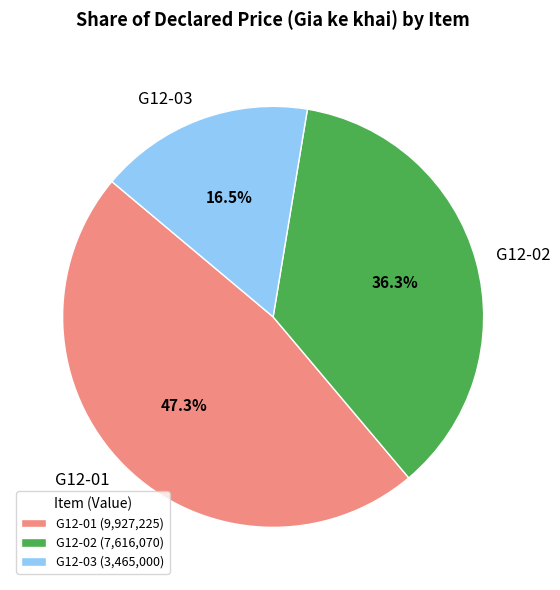

Is G12-02 the majority of the pie?

No